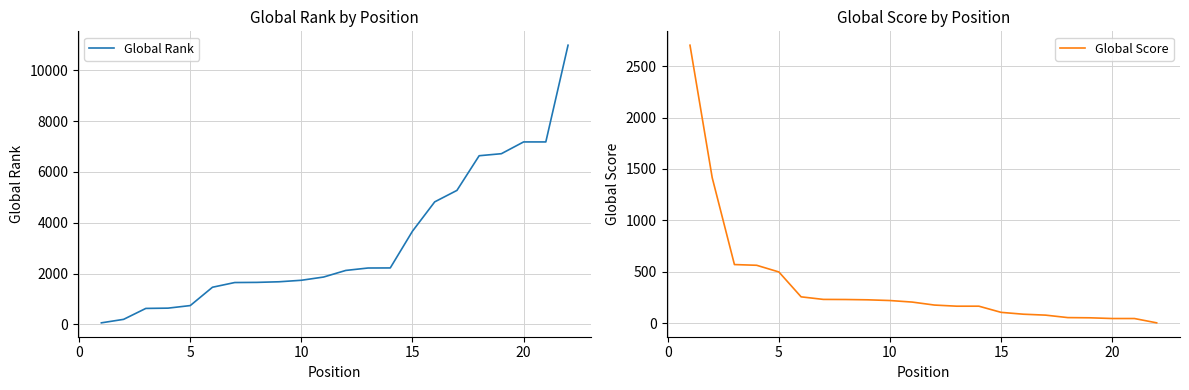

True or false: Global Rank has more than 0 interior local peaks.

False